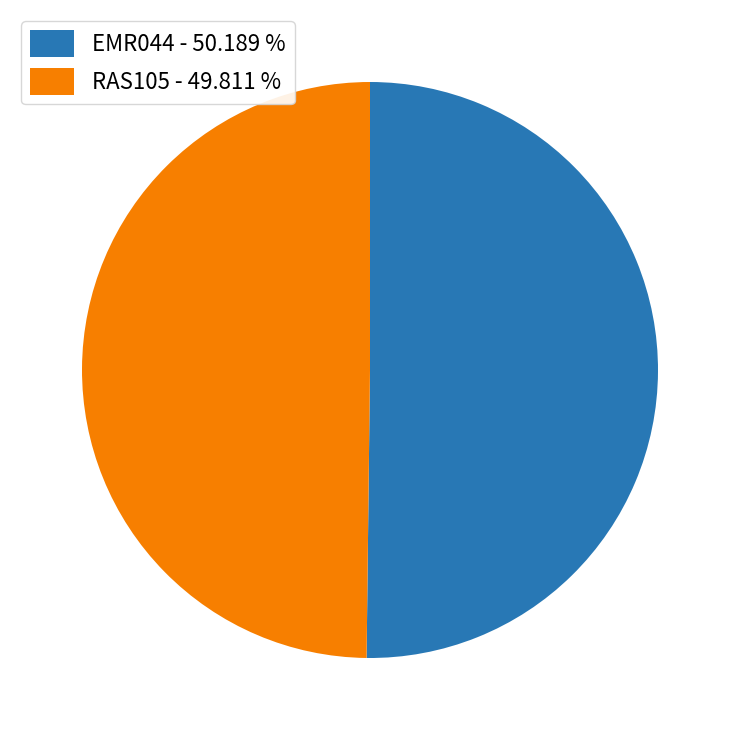

Combined, do RAS105 - 49.811 % and EMR044 - 50.189 % account for over 50%?

Yes